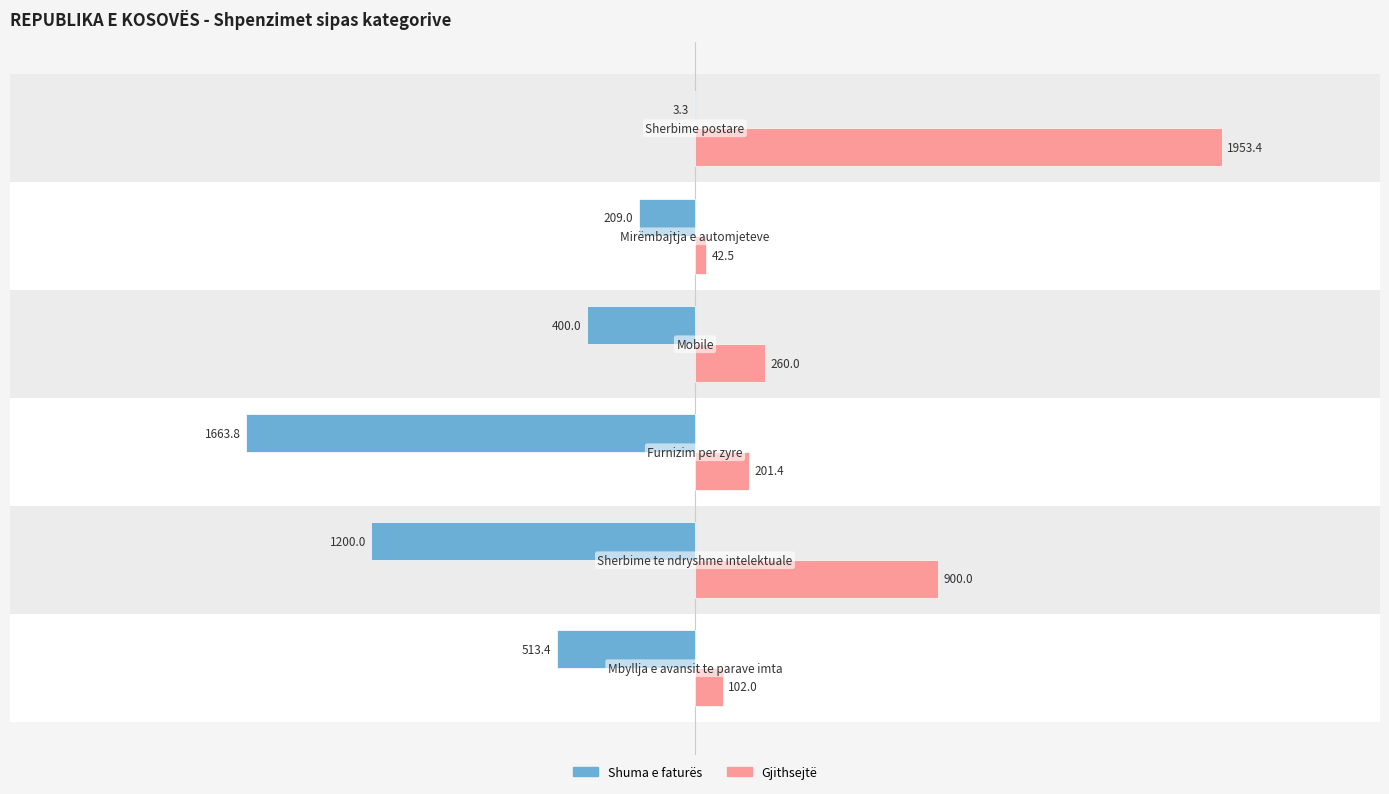

Which series has the largest total across all categories?

Gjithsejtë